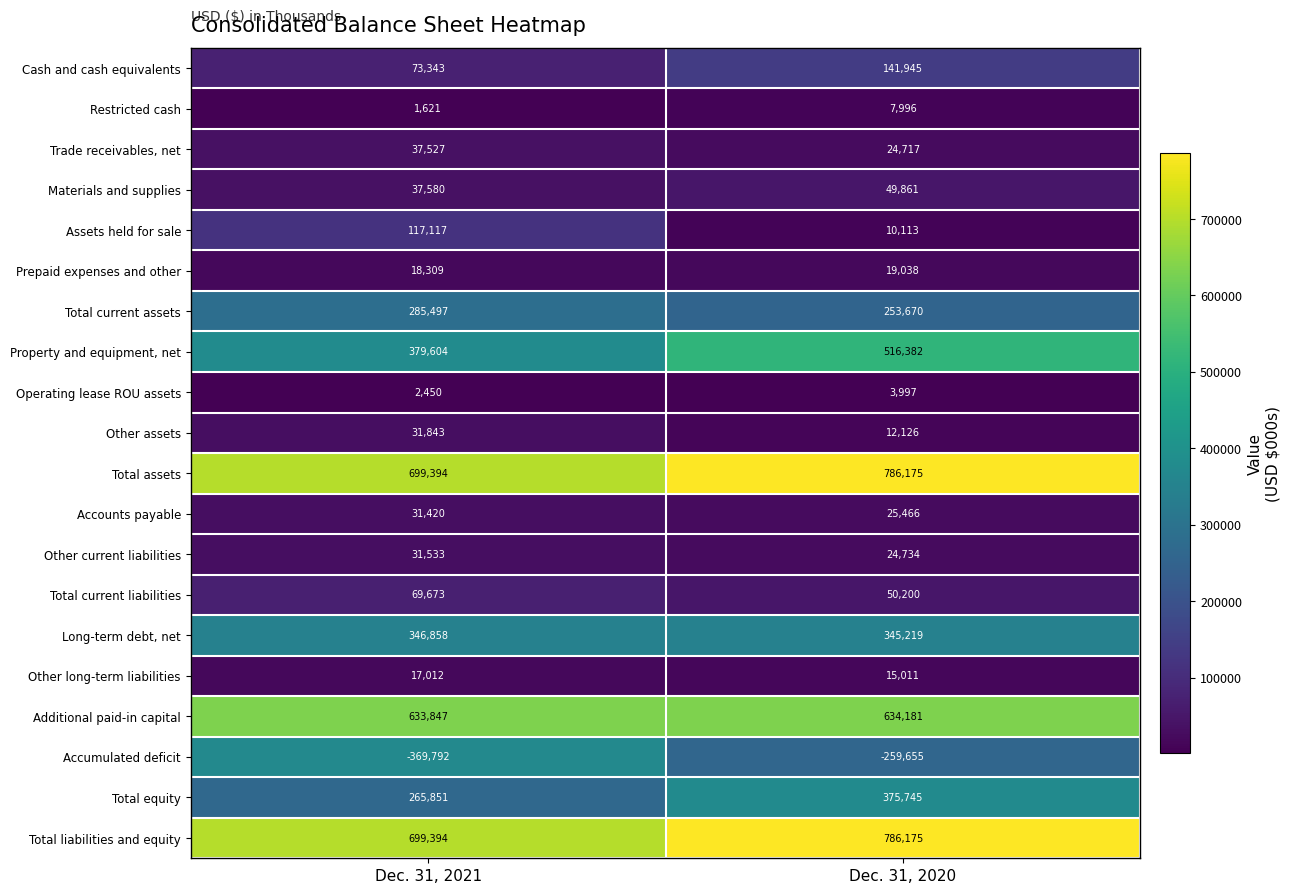

What is the total value across all series at Dec. 31, 2020?

3823096